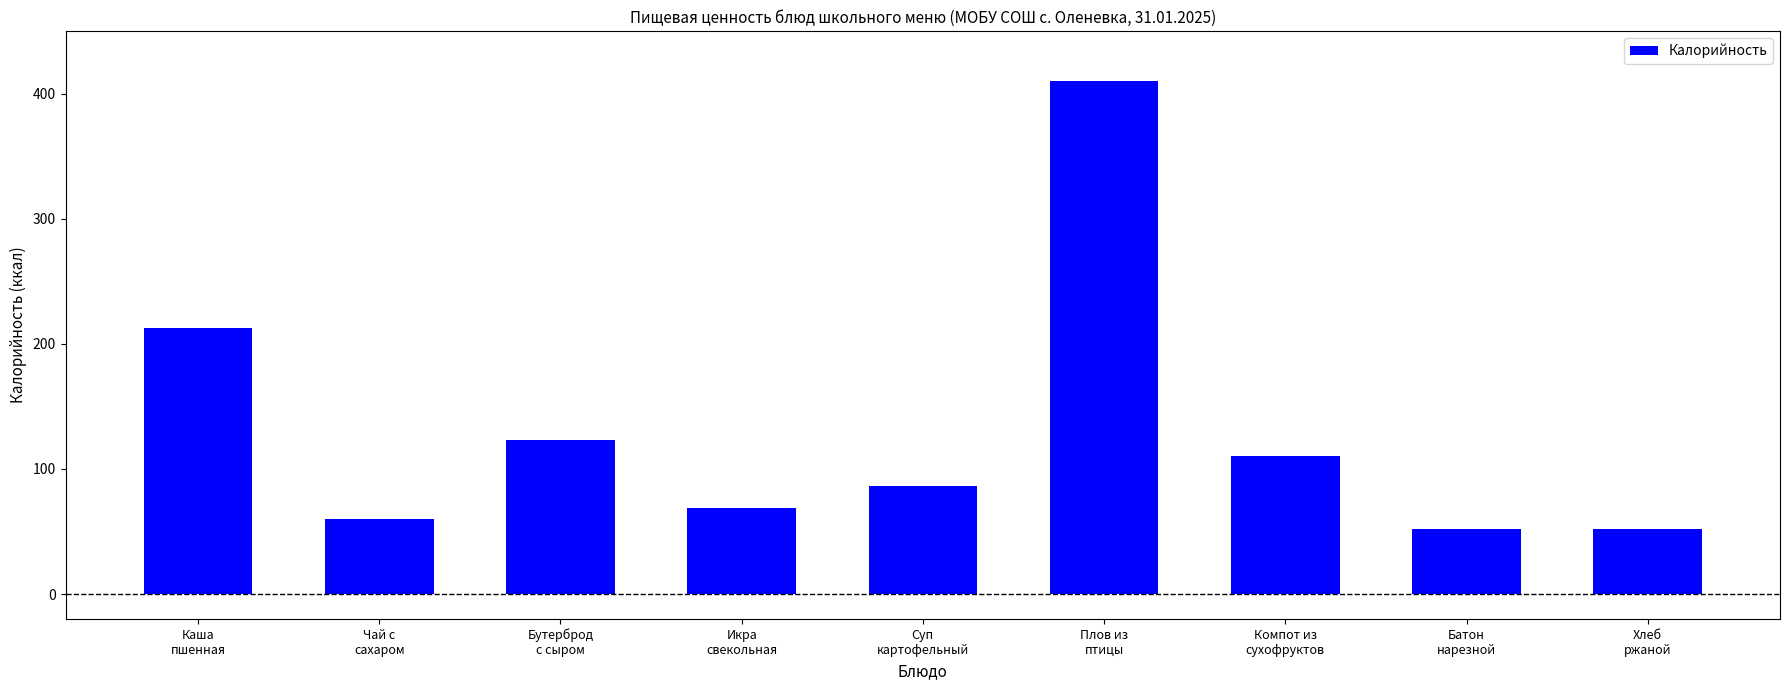

What is the minimum value shown in the chart?

52.2